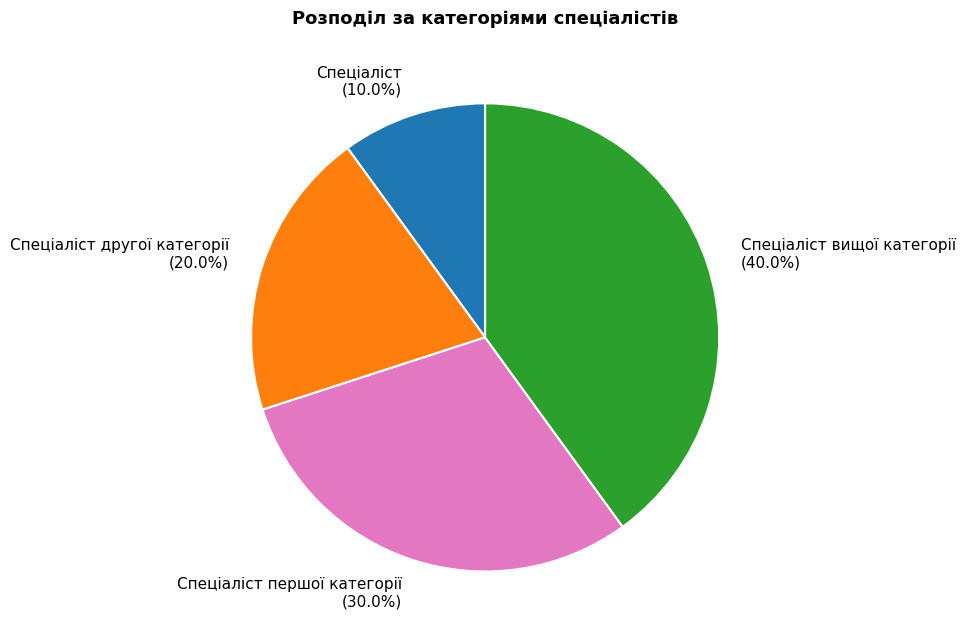

How much of the chart is everything except Спеціаліст вищої категорії?

60.0%